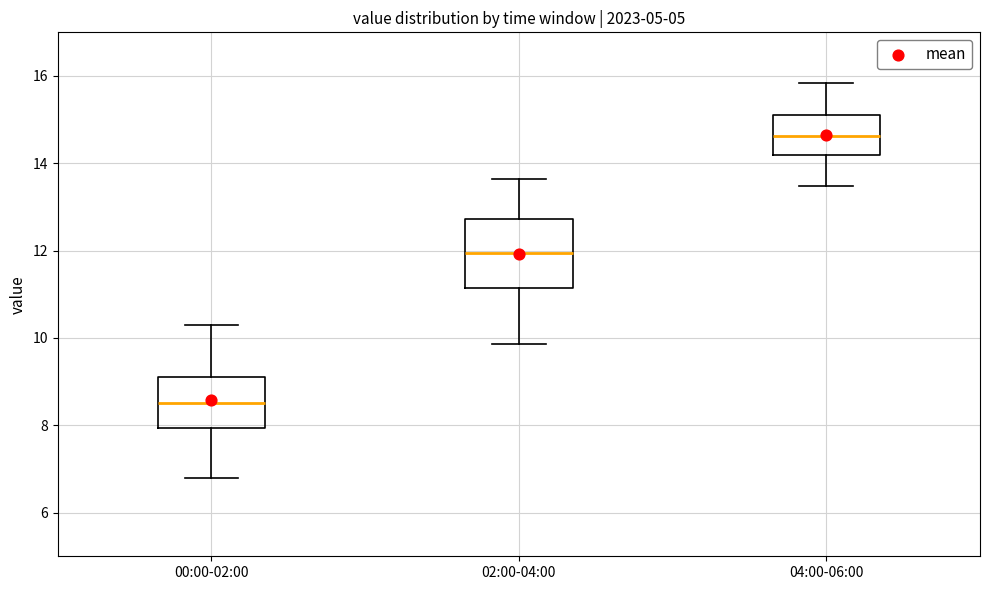

Reading left to right, read every box against the y-axis: the position of its median line, the range the box covers, and the ends of its whiskers. The values are not printed on the chart, so give them approximately, as read against the axis.

00:00-02:00: median 8.6, box 8.0 to 9.2, whiskers 6.8 to 10.4
02:00-04:00: median 12.0, box 11.2 to 12.8, whiskers 9.8 to 13.6
04:00-06:00: median 14.6, box 14.2 to 15.2, whiskers 13.4 to 15.8